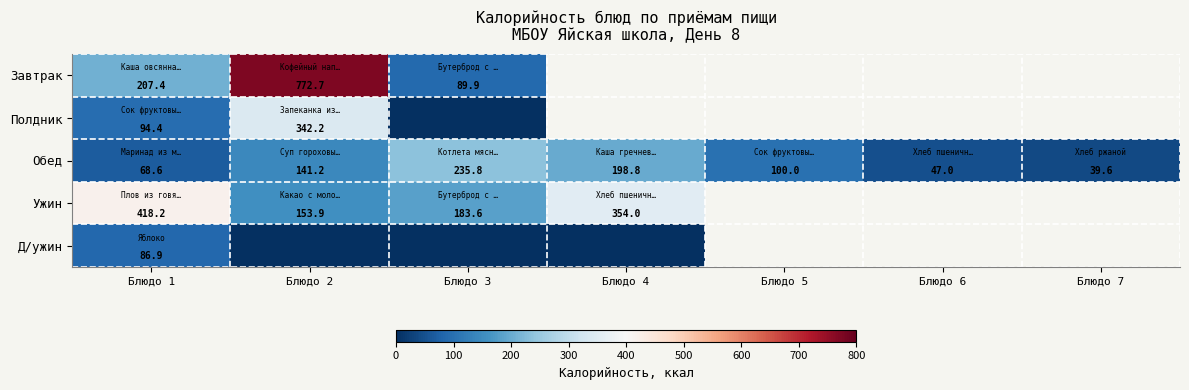

What is the total value across all series at Блюдо 2?

1410.0